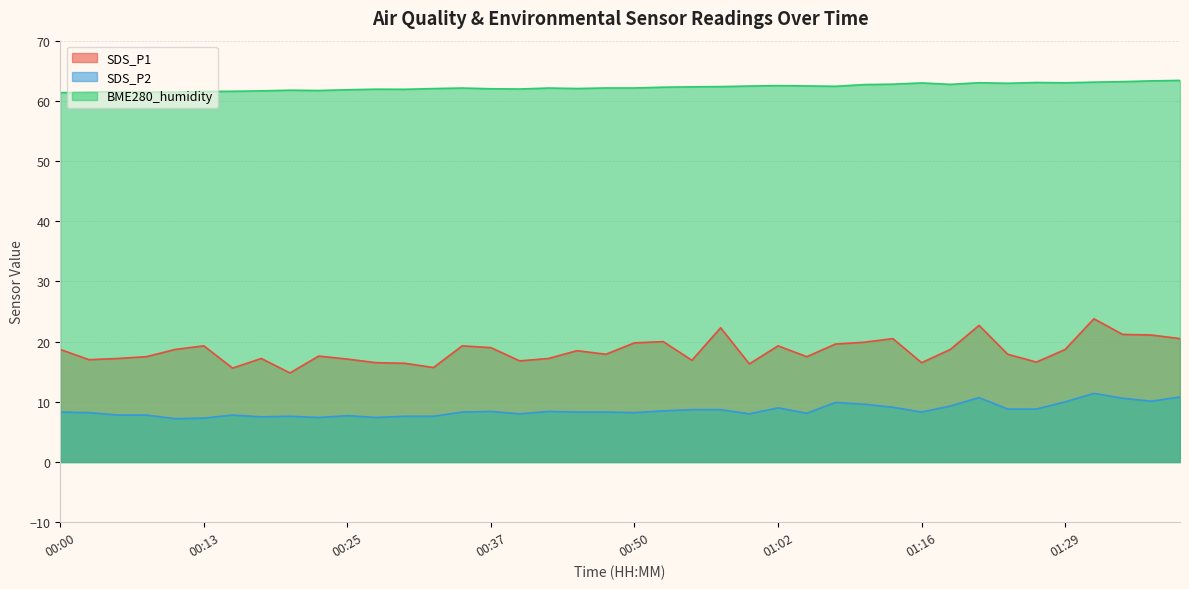

Does the chart have visible grid lines?

Yes